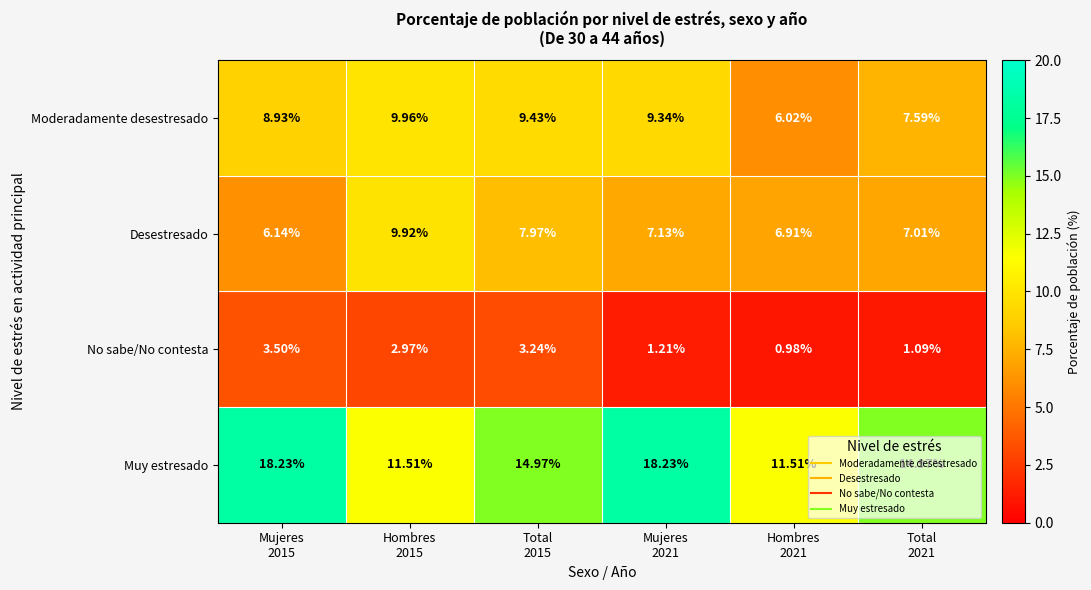

Which series has the widest spread of values?

Muy estresado